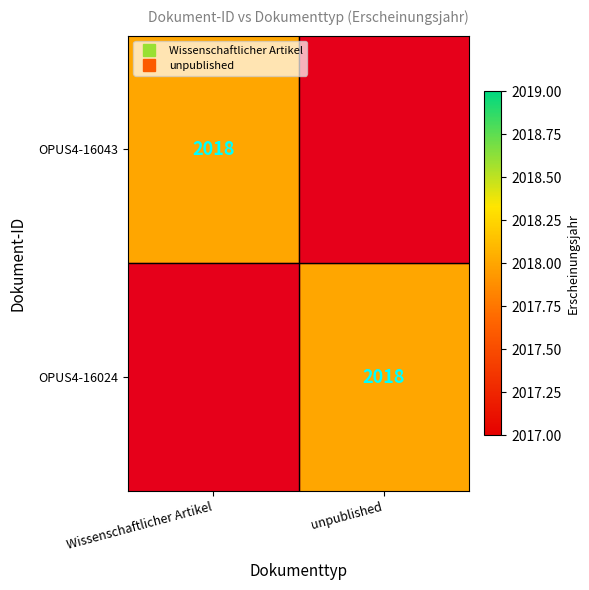

Rank the categories by OPUS4-16024 value from lowest to highest.

Wissenschaftlicher Artikel, unpublished